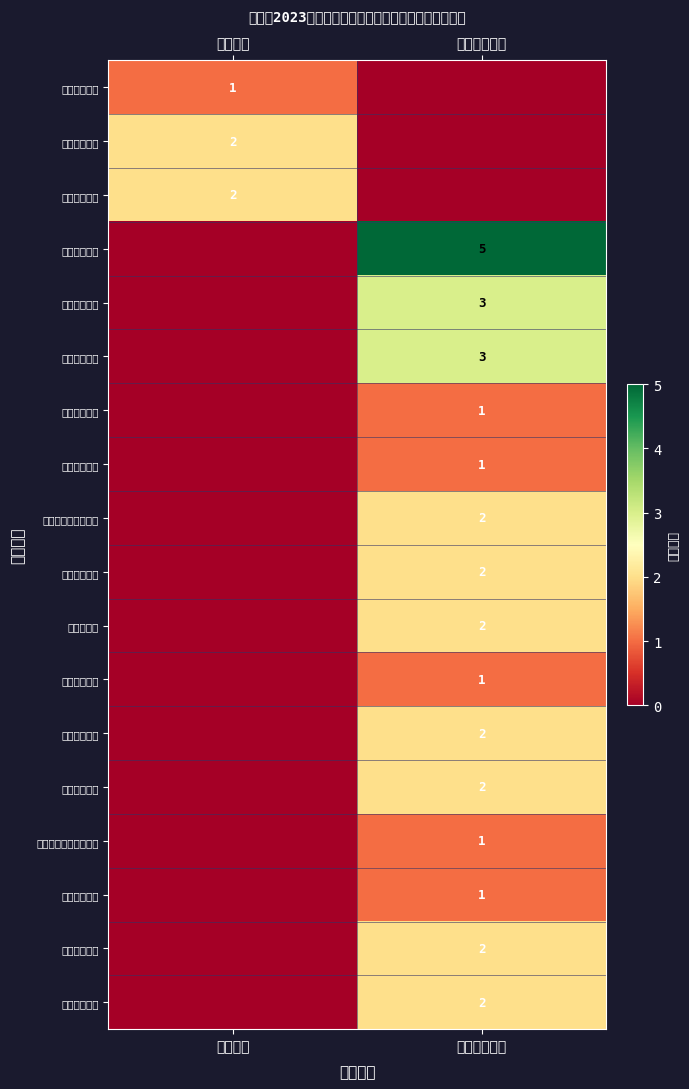

Is it true that 汽修专业教师 equals 3 at 新田职业中专?

False